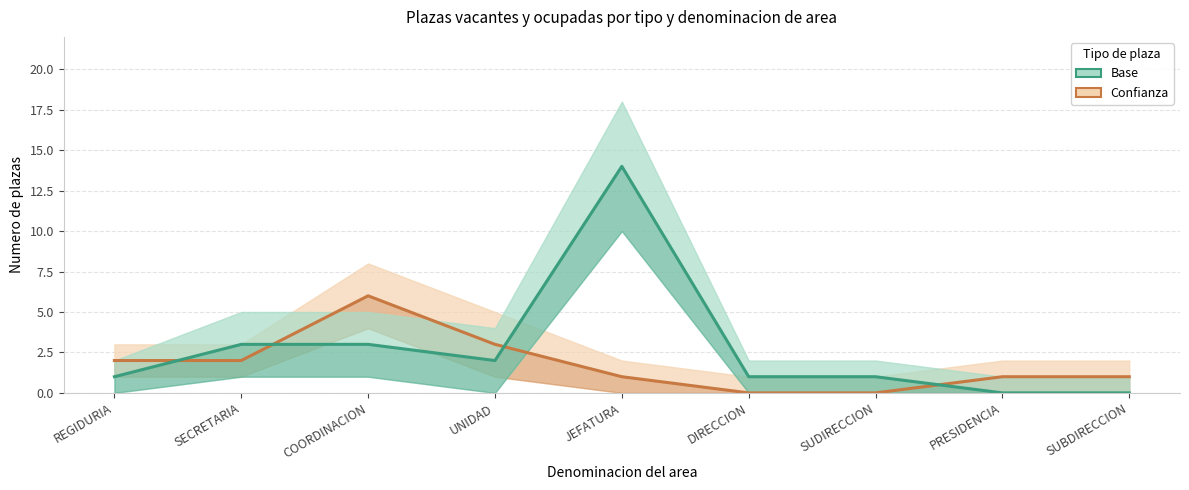

Reading right to left, transcribe all the data shown in this chart.

Confianza: SUBDIRECCION=1	PRESIDENCIA=1	SUDIRECCION=0	DIRECCION=0	JEFATURA=1	UNIDAD=3	COORDINACION=6	SECRETARIA=2	REGIDURIA=2
Base: SUBDIRECCION=0	PRESIDENCIA=0	SUDIRECCION=1	DIRECCION=1	JEFATURA=14	UNIDAD=2	COORDINACION=3	SECRETARIA=3	REGIDURIA=1